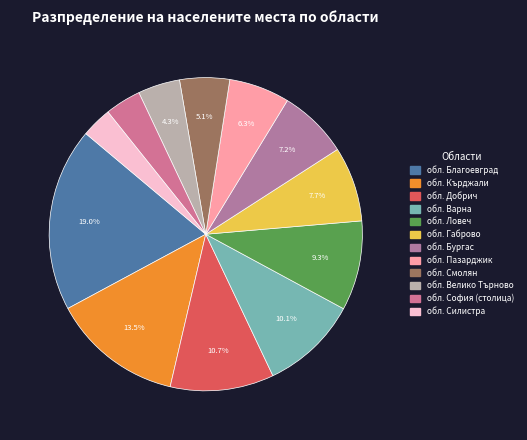

True or false: обл. Пазарджик accounts for 6% of the total.

True